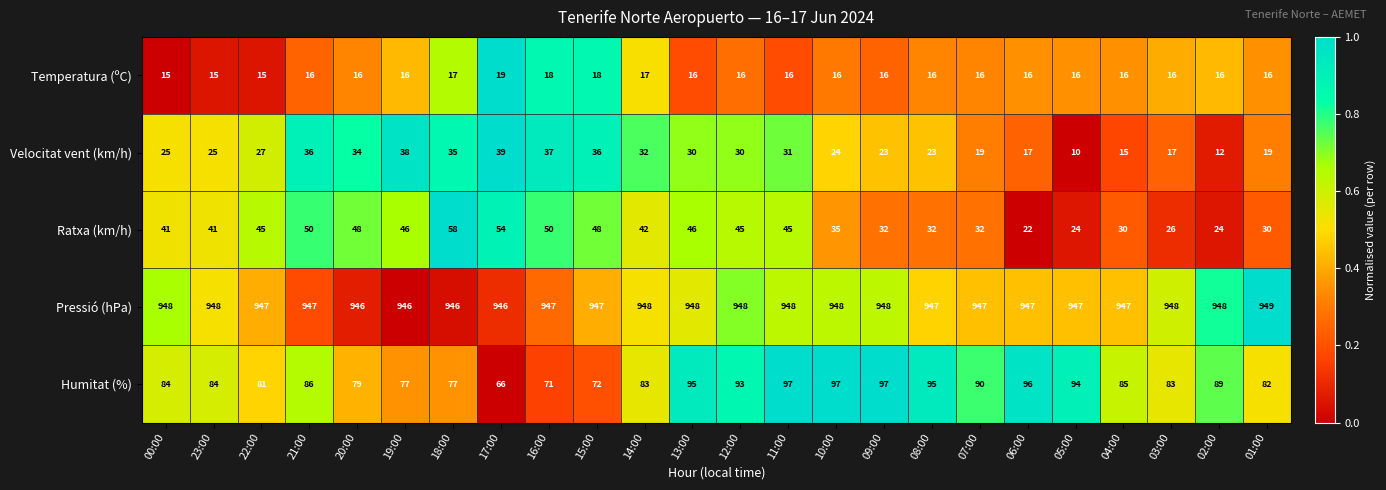

Which category has the lowest value across all series?

05:00